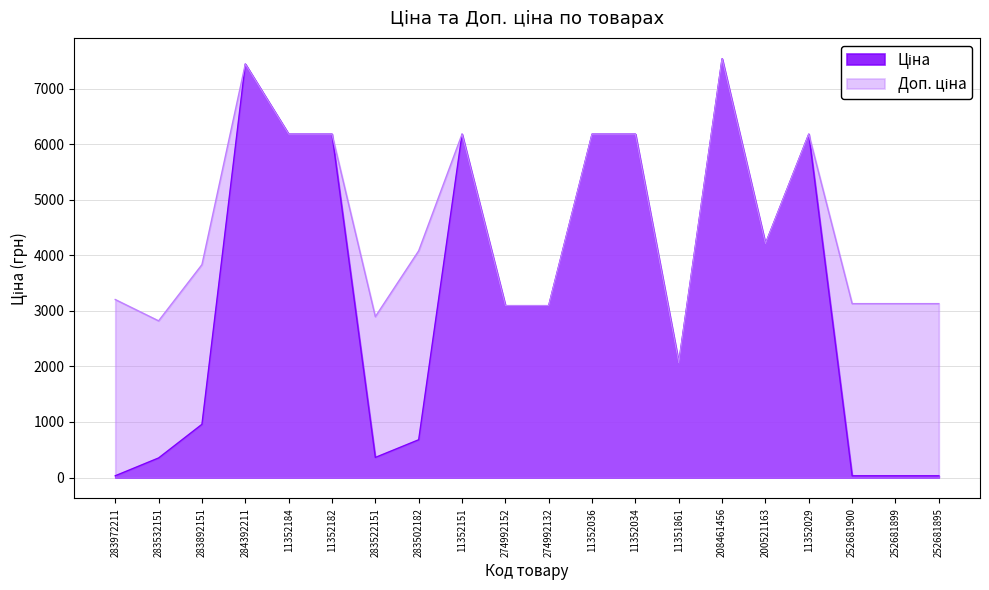

Is the value of Доп. ціна at 11352034 greater than the value of Ціна at 11352034?

No